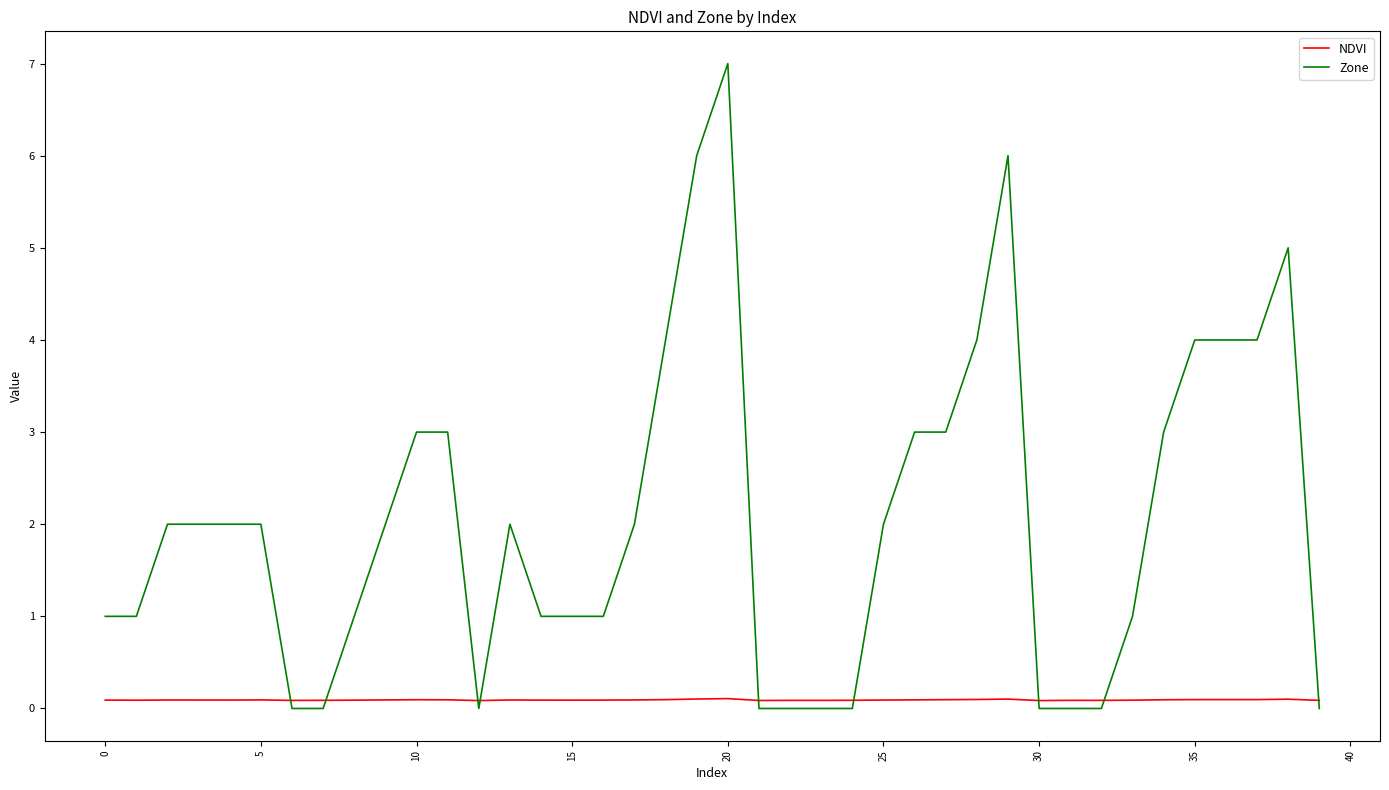

What is the minimum value for NDVI?

0.1